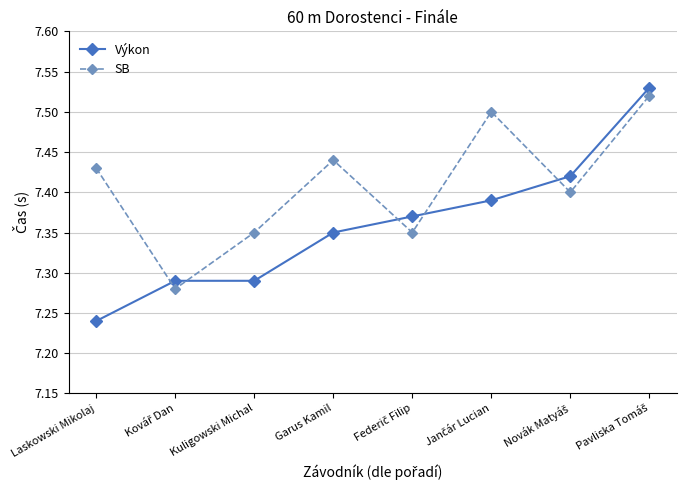

Rank the series by their average value, from lowest to highest.

Výkon, SB